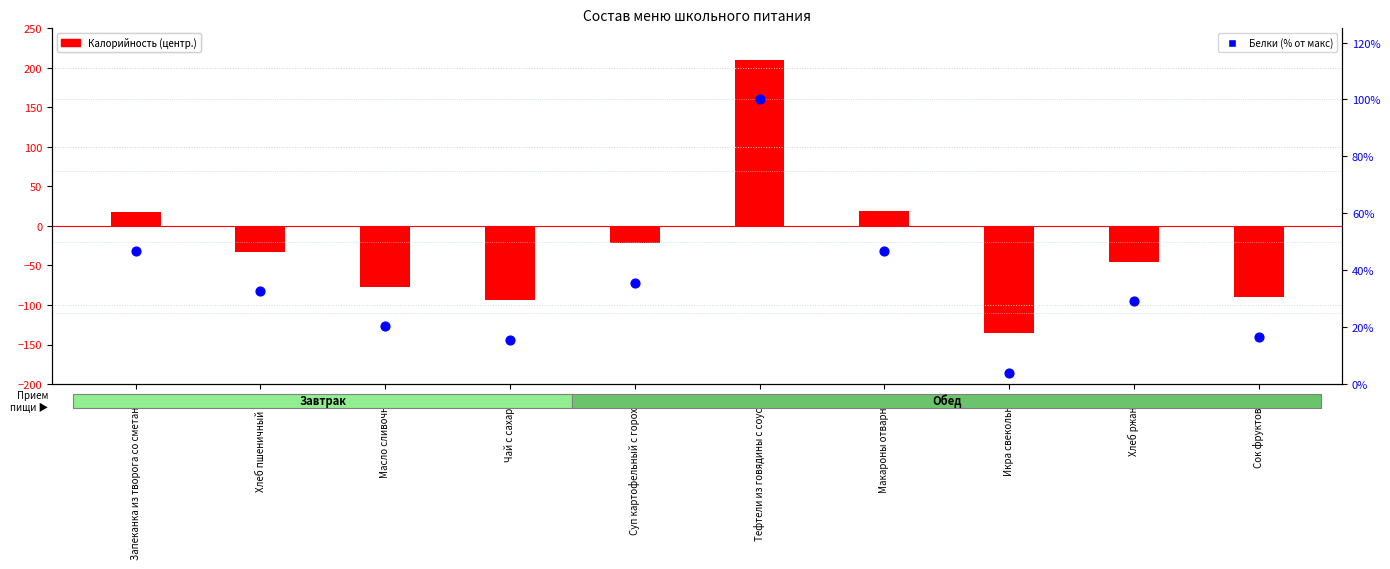

At how many categories does at least one series exceed 7?

9